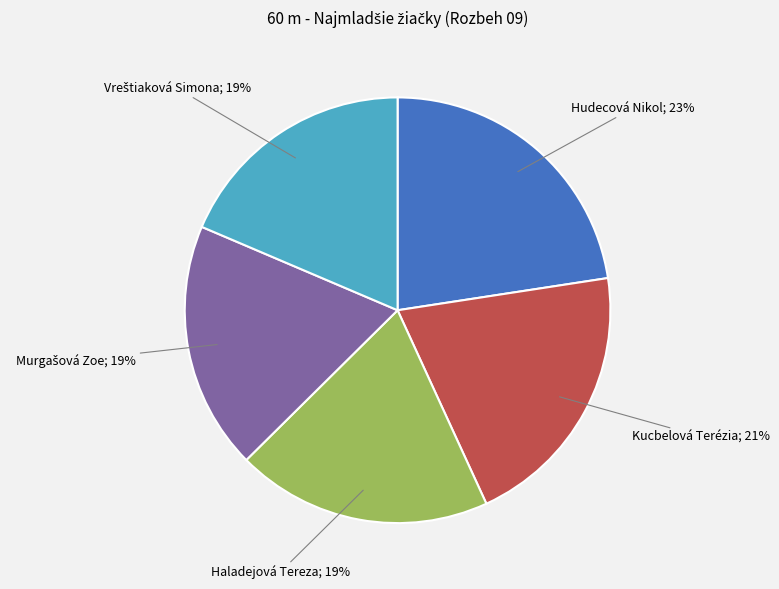

To the nearest percent, what is the difference between the largest and smallest slice percentages?

4%